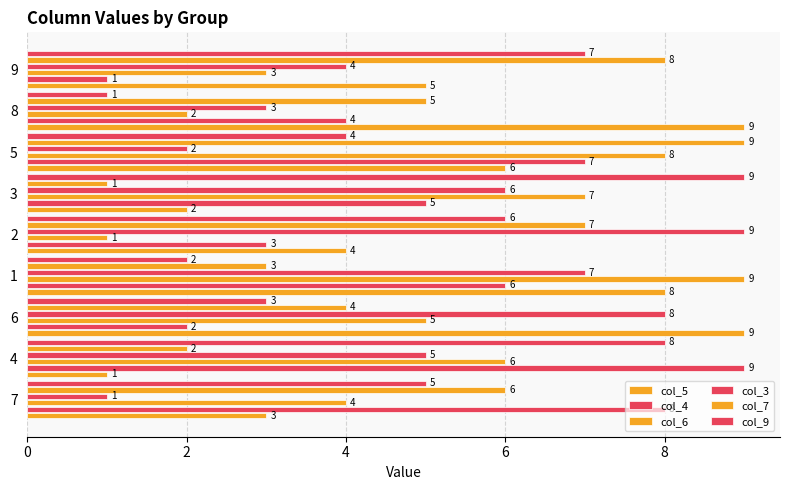

What is the minimum value for col_4?

1